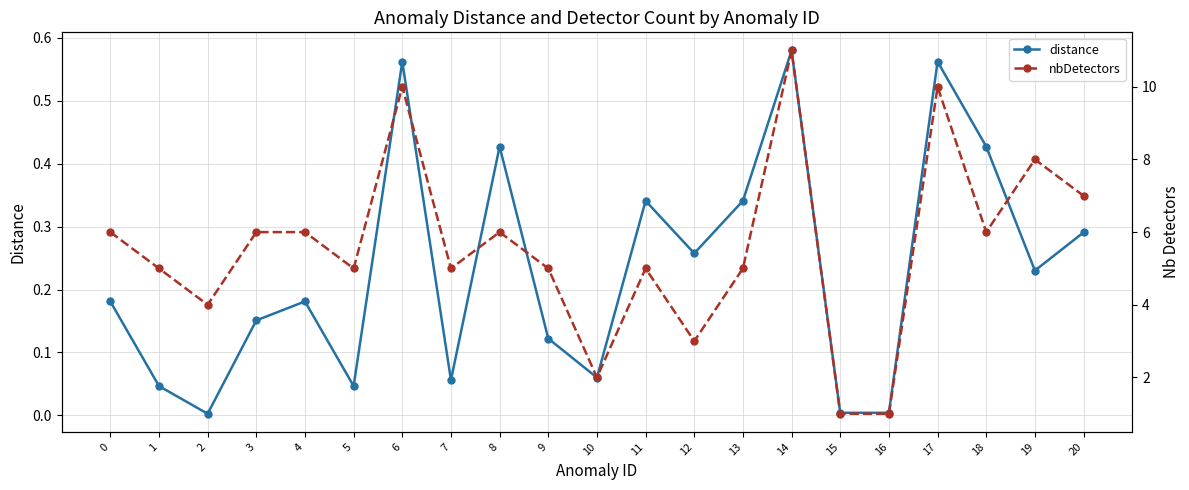

List the series in order of their peak value, lowest first.

distance, nbDetectors